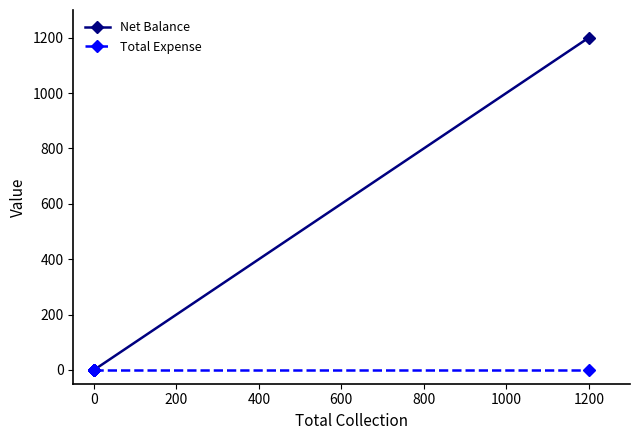

How many positive values does the Net Balance series have?

1